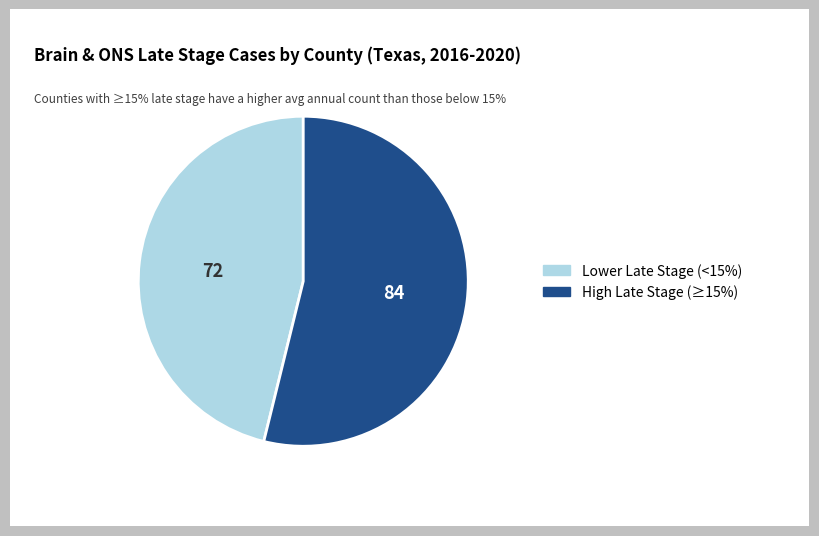

Count the number of slices in the pie.

2